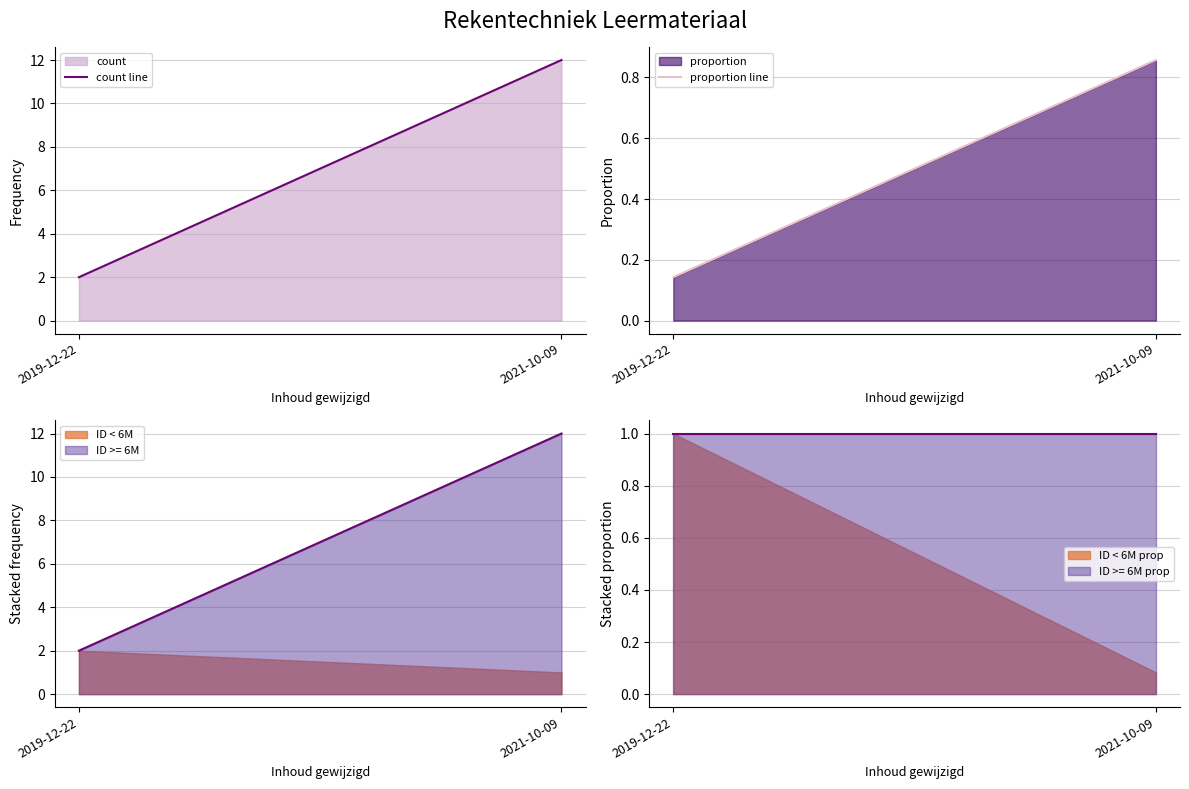

What is the total value across all series at 2019-12-22?

2.1